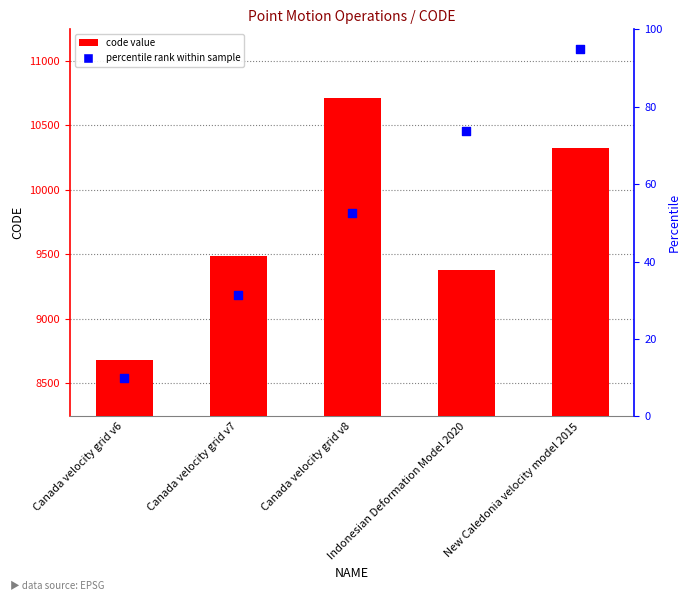

Which series has the largest Y range (max minus min)?

CODE